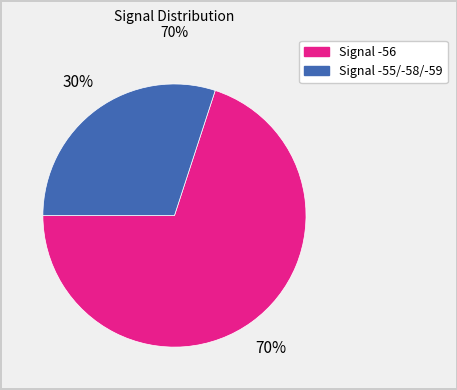

Is there a majority slice in this chart?

Yes